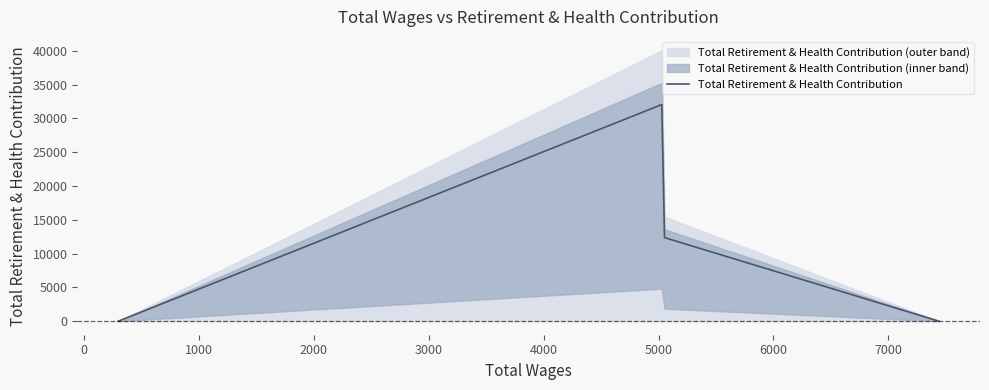

Count the number of values greater than 16439.

2